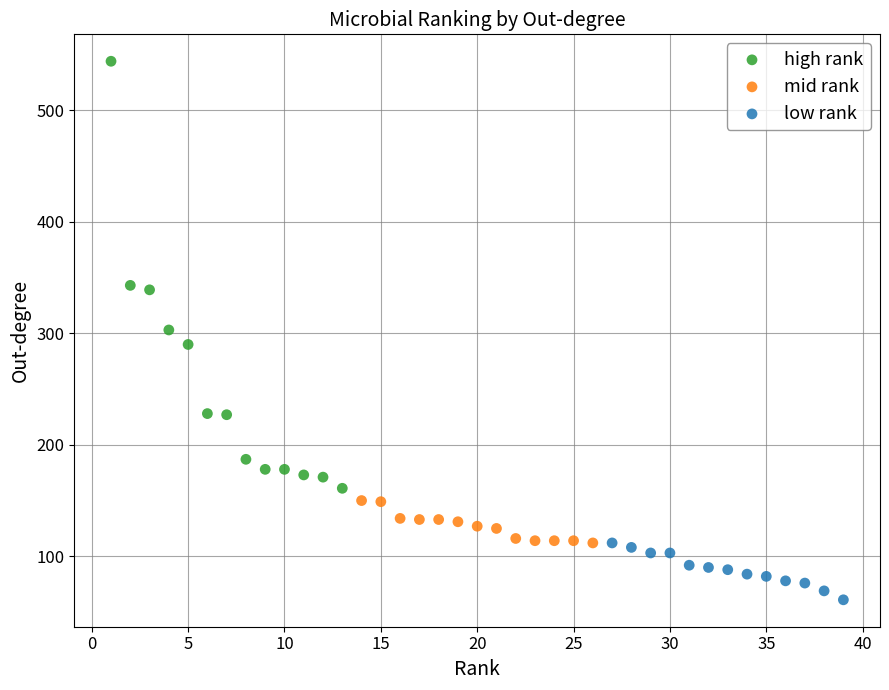

Which series has the widest spread of Y values?

high rank